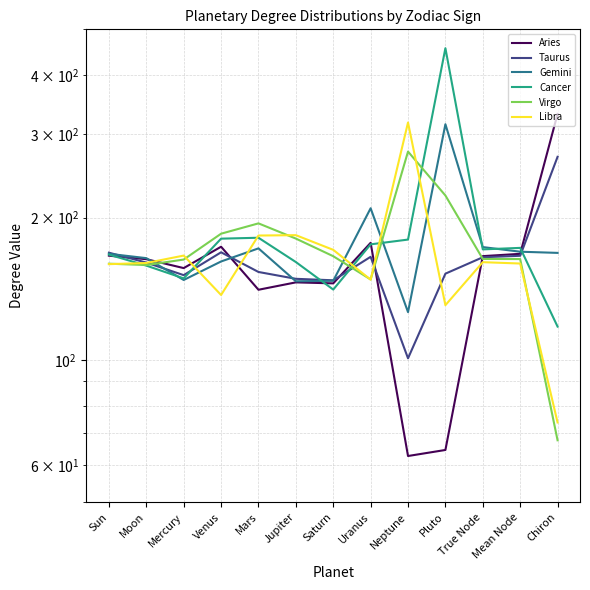

What value does the Libra series have at Saturn?

170.9